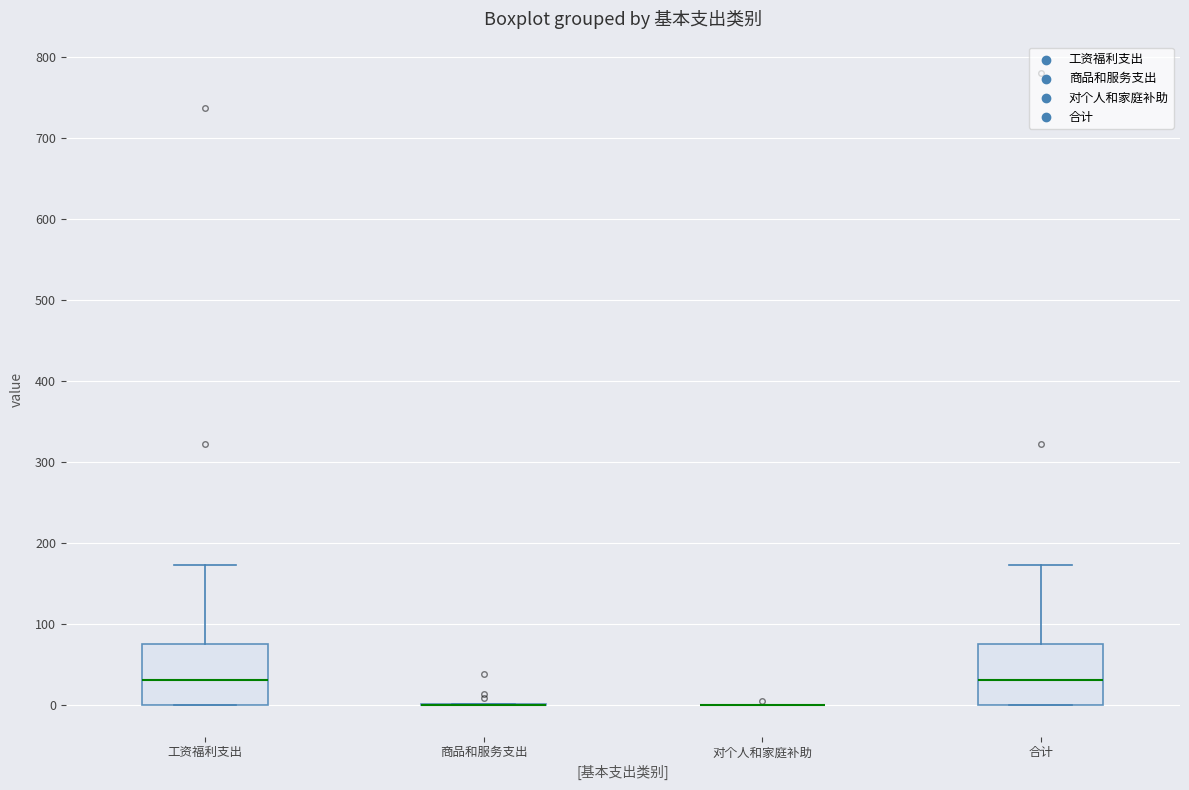

Reading left to right, transcribe this box plot: for each box, give where its median line is, the range the box spans, and where its two whiskers end, as read against the y-axis. The values are not printed on the chart, so give them approximately, as read against the axis.

工资福利支出: median 30, box 0 to 80, whiskers 0 to 170
商品和服务支出: box collapsed to a line at 0, whiskers 0 to 0
对个人和家庭补助: box collapsed to a line at 0, whiskers 0 to 0
合计: median 30, box 0 to 80, whiskers 0 to 170